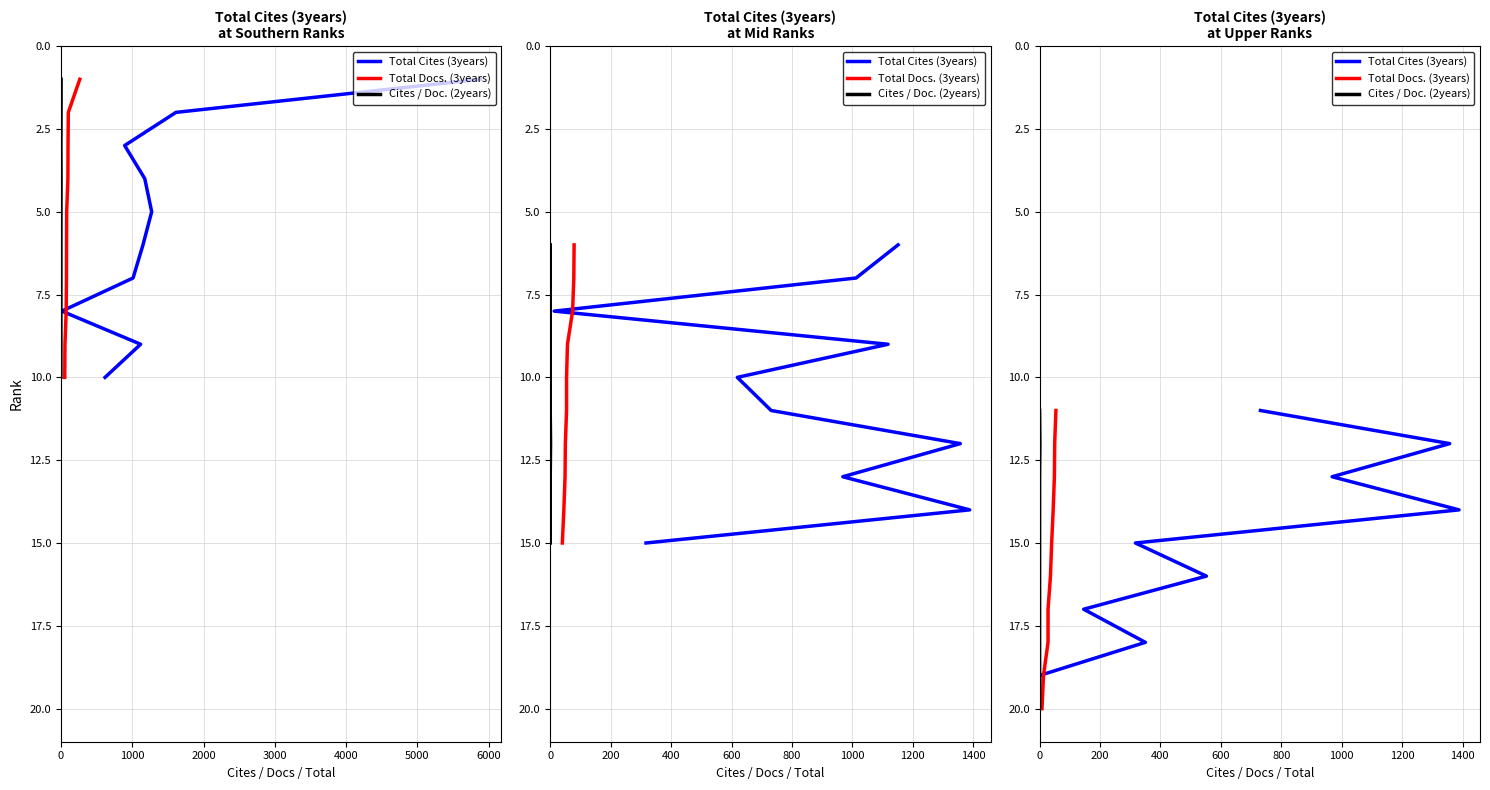

What are all the series names shown in the legend?

Total Cites (3years), Total Docs. (3years), Cites / Doc. (2years)